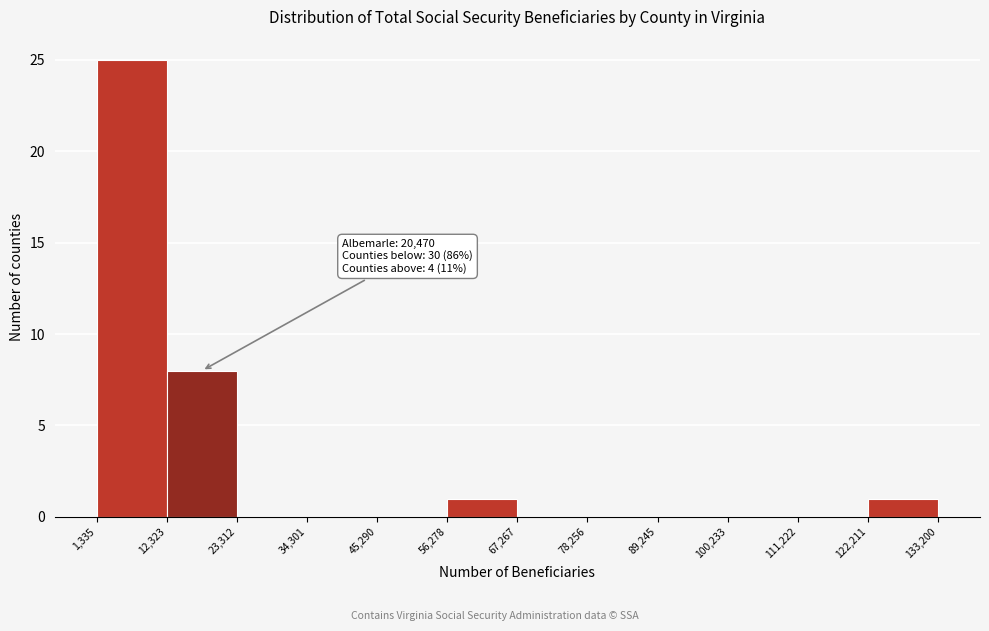

Over which range of the x-axis is the bar tallest?

1,335 to 12,323